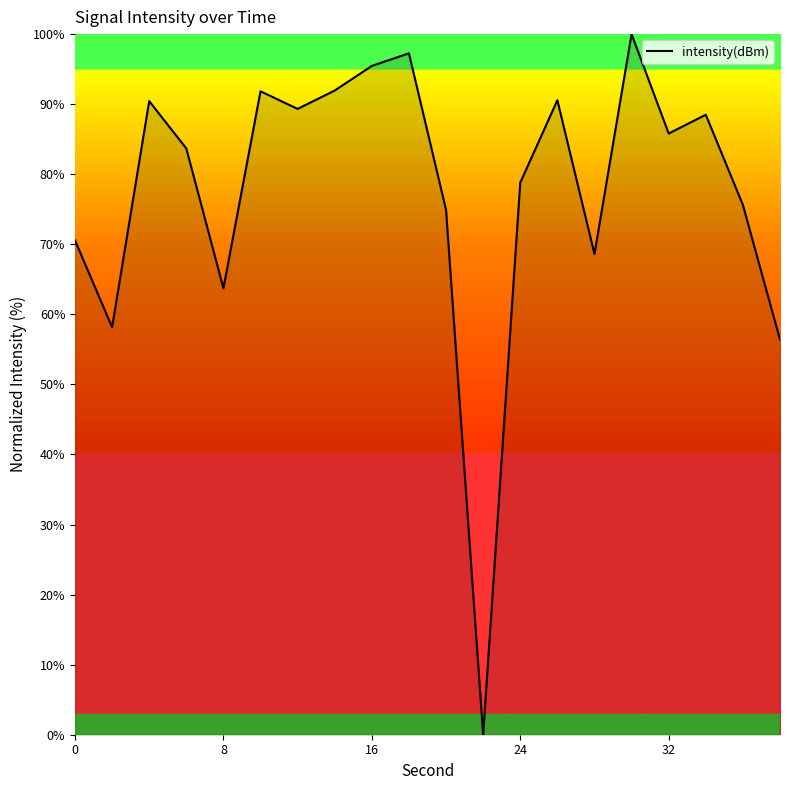

What is the maximum value shown in the chart?

100.0